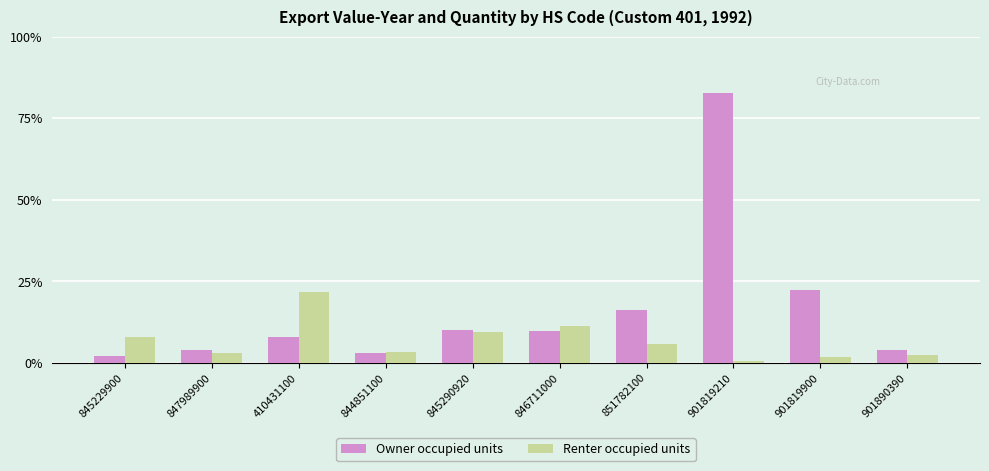

What are all the series names shown in the legend?

Owner occupied units, Renter occupied units